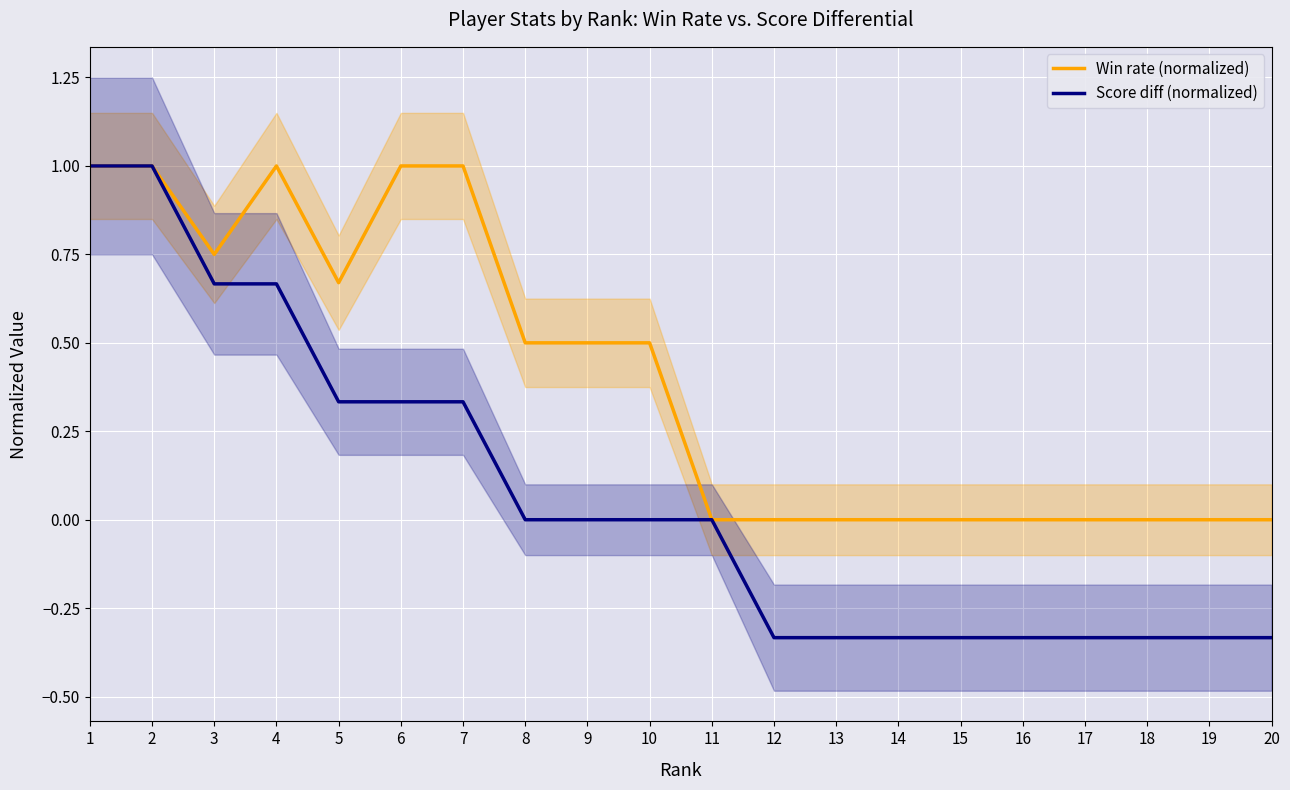

Which category has the lowest value in the Win rate (normalized) series?

11